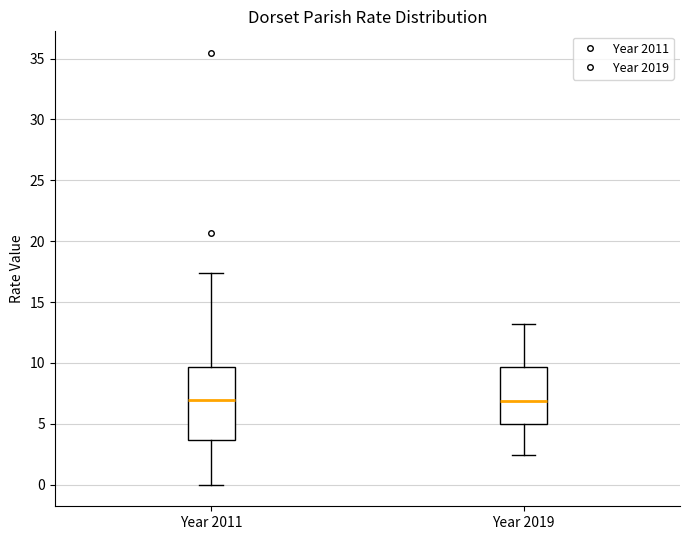

Where does the median line of the box for Year 2011 sit on the y-axis? The values are not printed on the chart, so give them approximately, as read against the axis.

7.0